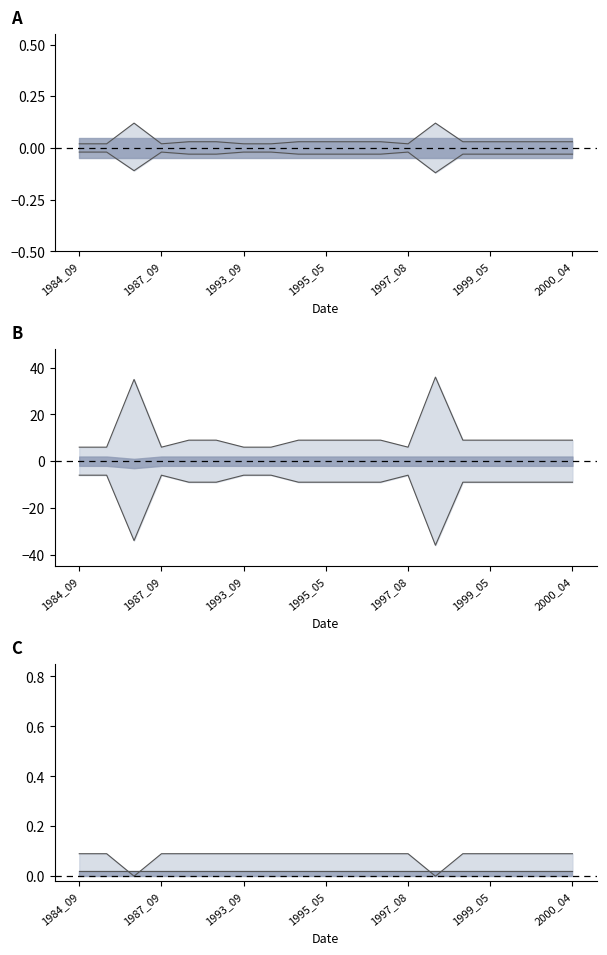

What is the spread (max minus min) of values at 7?

12.0